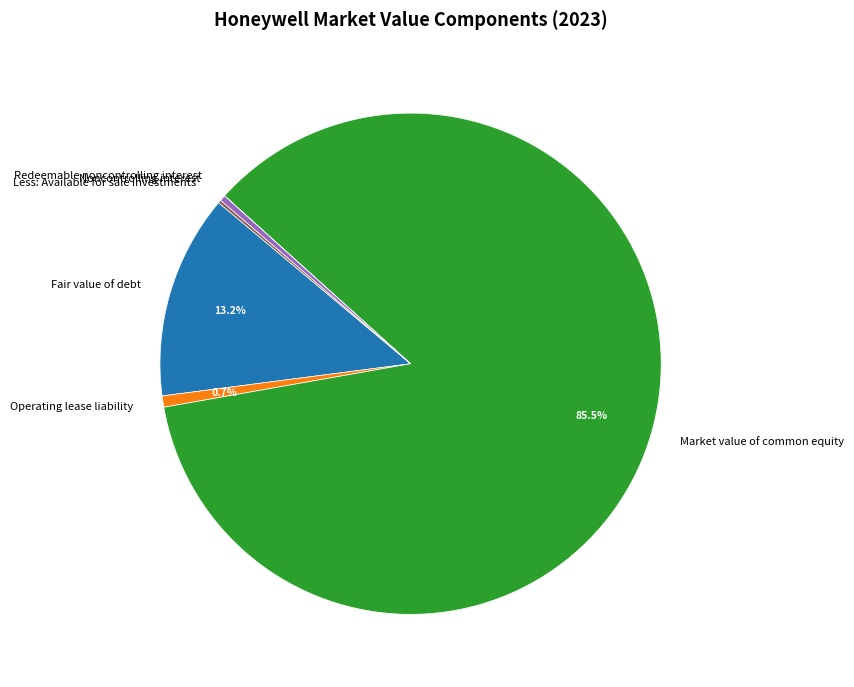

Which category has the biggest portion of the pie?

Market value of common equity